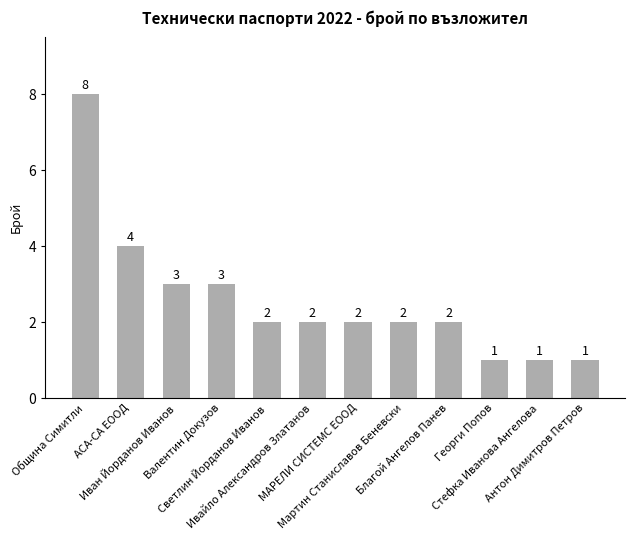

Is it true that the value at АСА-СА ЕООД is 4?

True